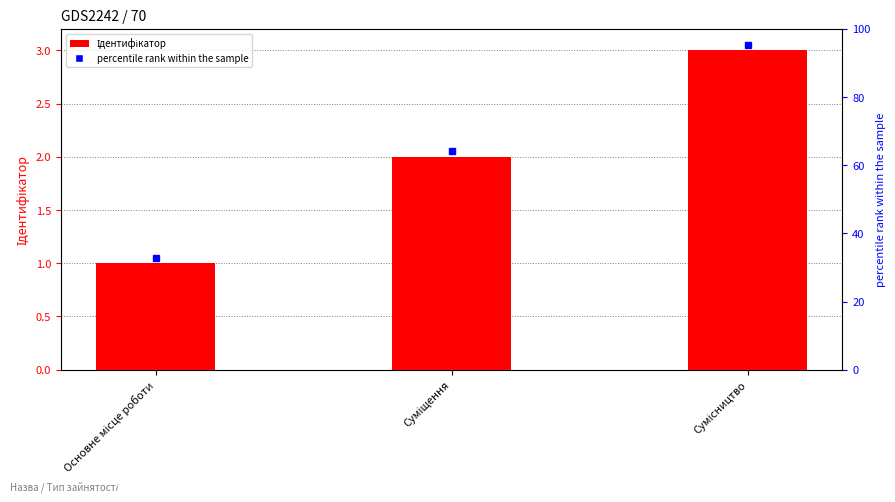

Reading right to left, list all the values displayed in this chart.

Сумісництво=3	Суміщення=2	Основне місце роботи=1